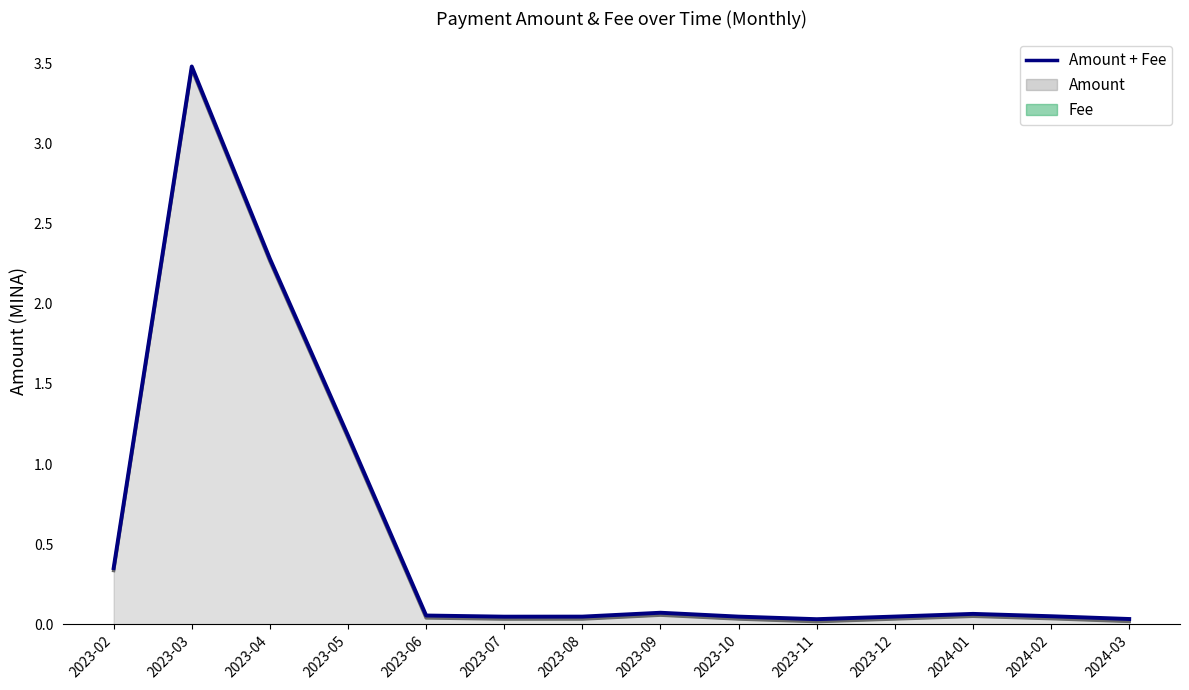

What is the value of the 5th point from the left?

0.1